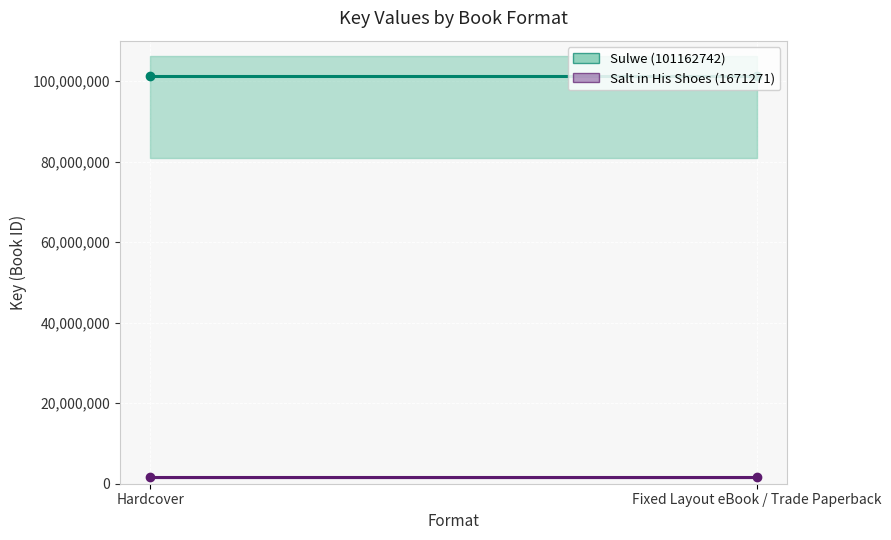

Rank the series by their maximum value, from highest to lowest.

Sulwe (101162742) (line), Salt in His Shoes (1671271) (line)